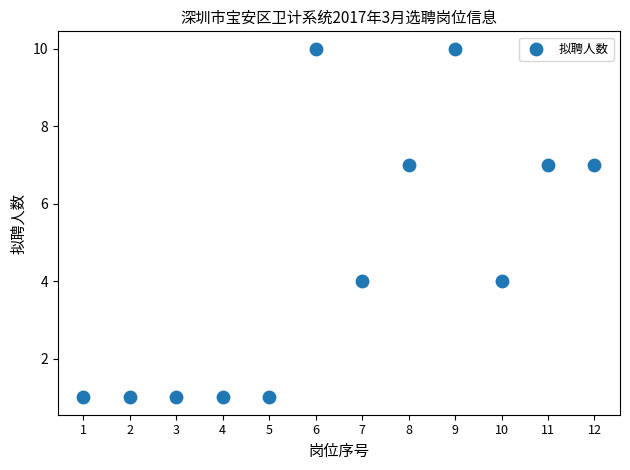

What is the range of Y values (max minus min)?

9